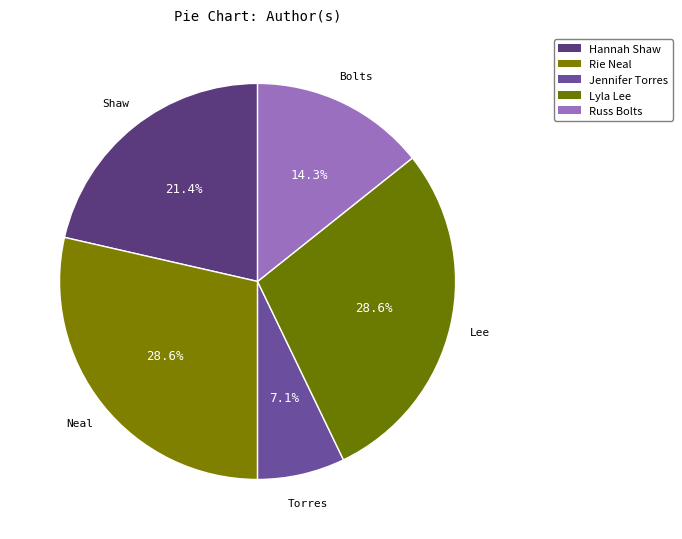

How many slices are in this pie chart?

5